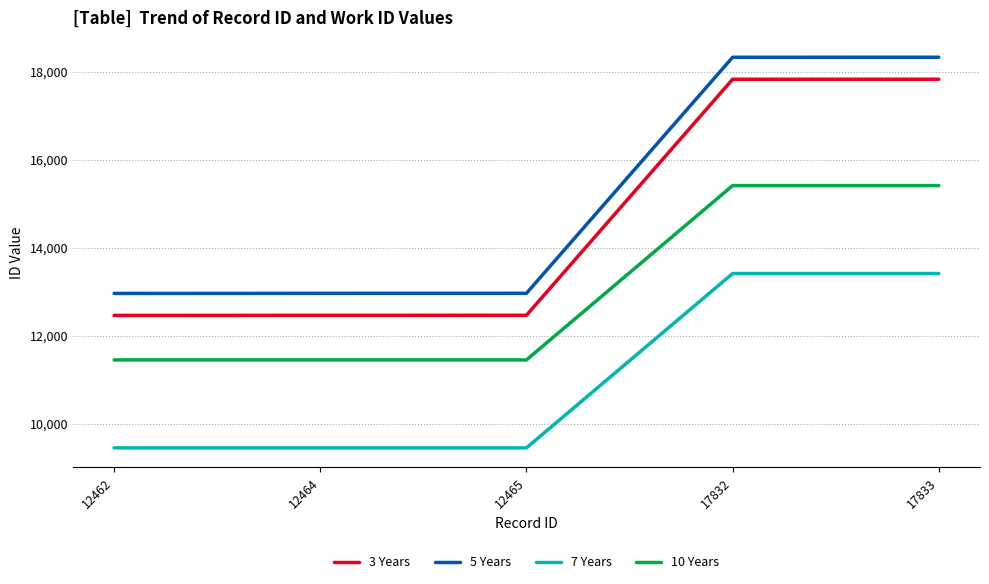

The value of 3 Years at 12462 is 12462. True or false?

True